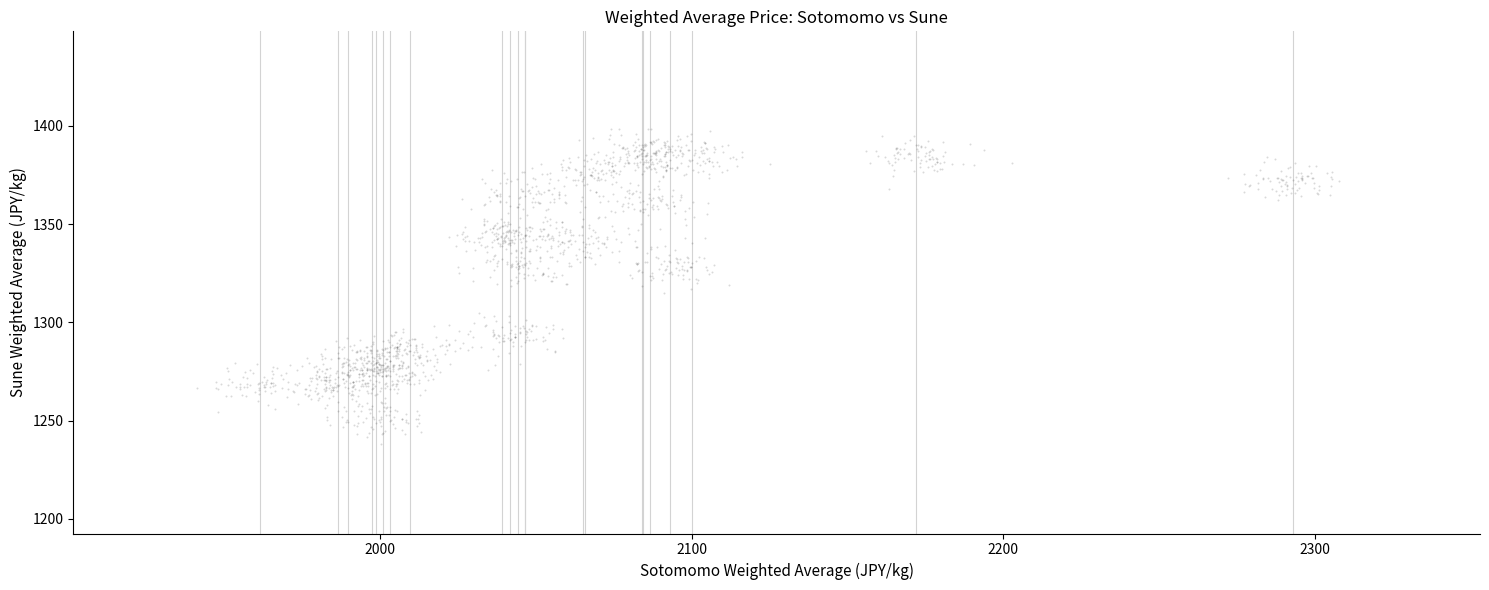

What is the range of X values (max minus min)?

366.5